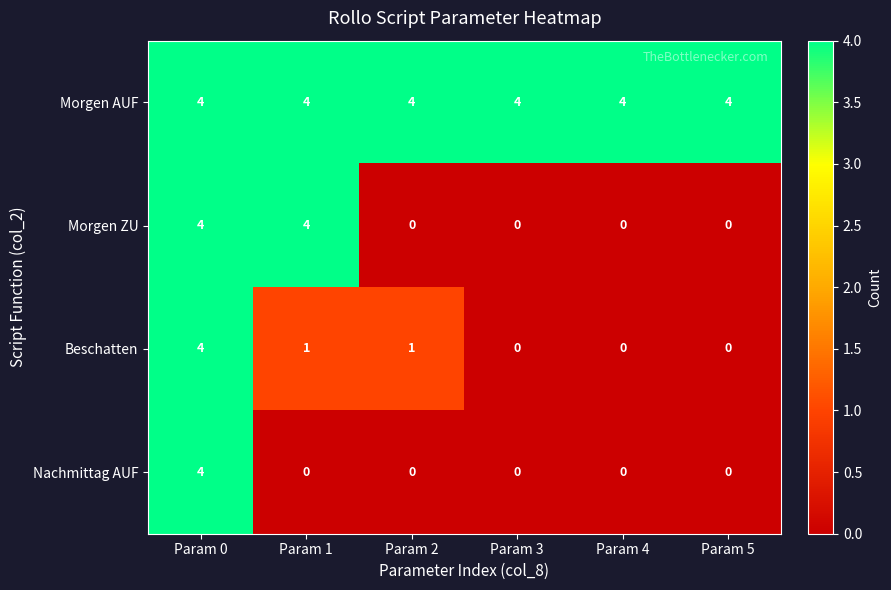

Which series changed the most between Param 1 and Param 2?

Morgen ZU